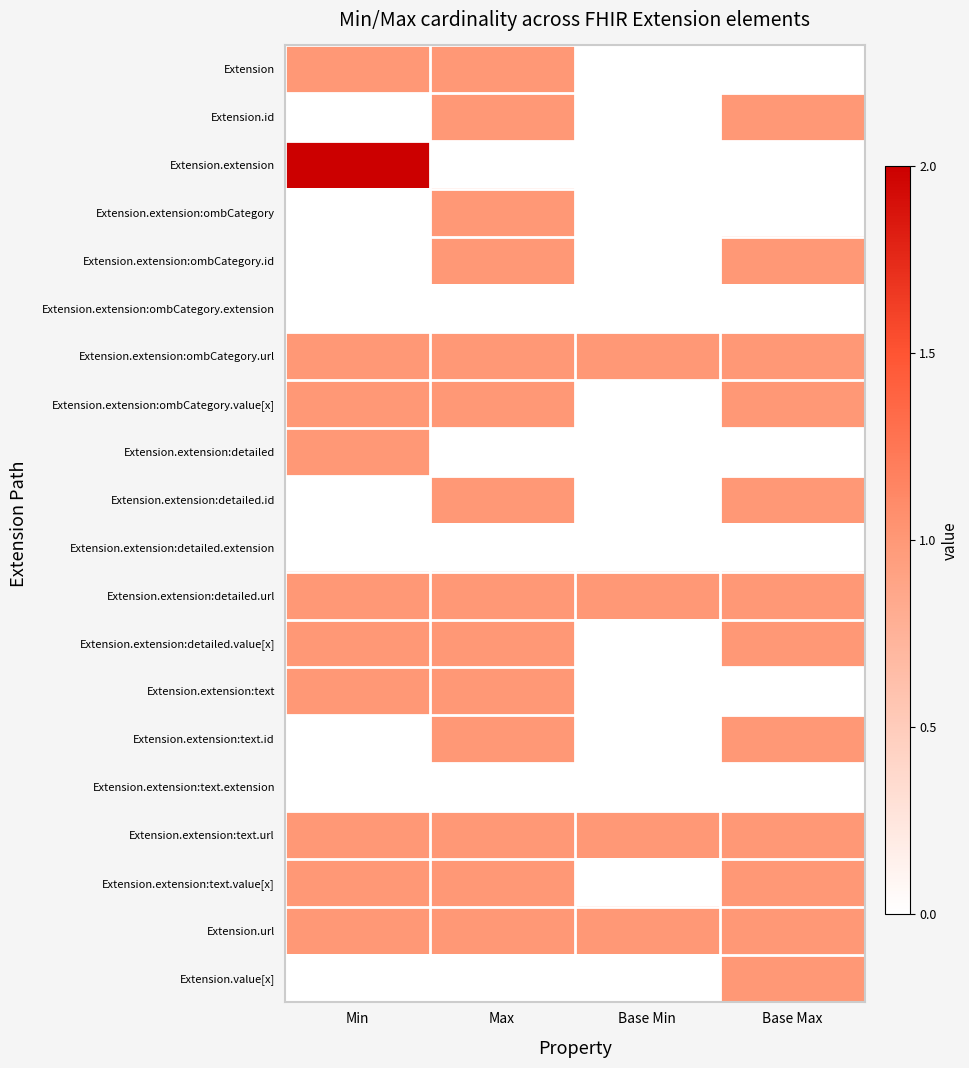

Rank the series at Base Min from highest to lowest value.

Extension.extension:ombCategory.url, Extension.extension:detailed.url, Extension.extension:text.url, Extension.url, Extension, Extension.id, Extension.extension, Extension.extension:ombCategory, Extension.extension:ombCategory.id, Extension.extension:ombCategory.extension, Extension.extension:ombCategory.value[x], Extension.extension:detailed, Extension.extension:detailed.id, Extension.extension:detailed.extension, Extension.extension:detailed.value[x], Extension.extension:text, Extension.extension:text.id, Extension.extension:text.extension, Extension.extension:text.value[x], Extension.value[x]